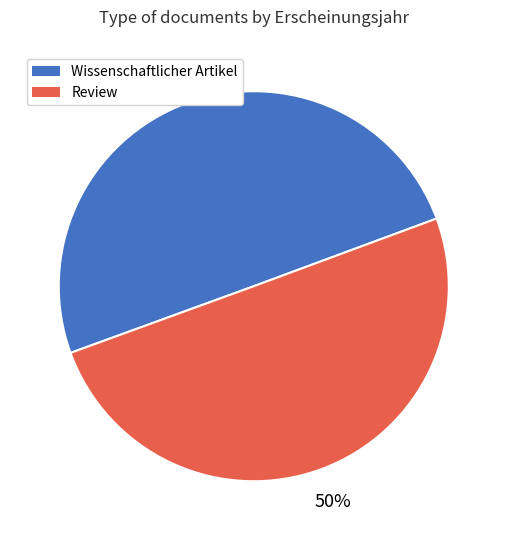

True or false: Wissenschaftlicher Artikel accounts for 50% of the total.

True